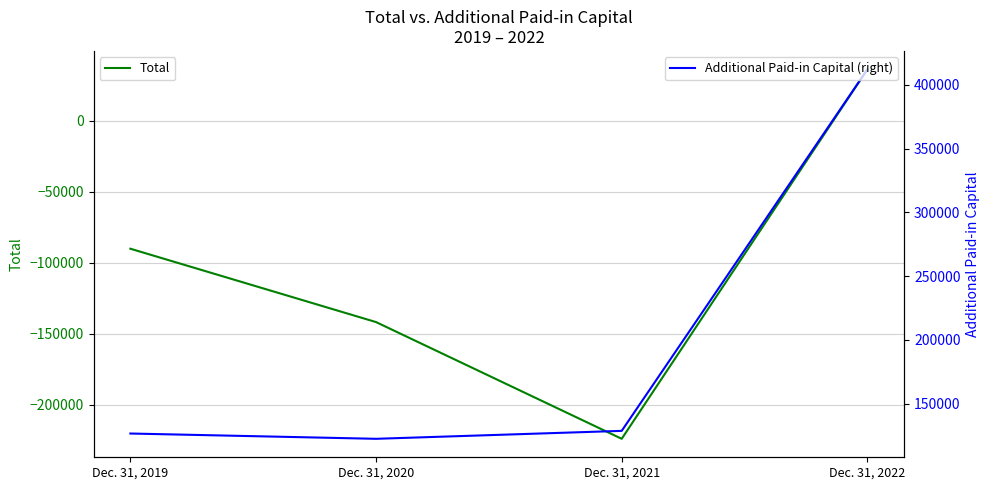

How many data points in Additional Paid-in Capital (right) are above 128661?

1